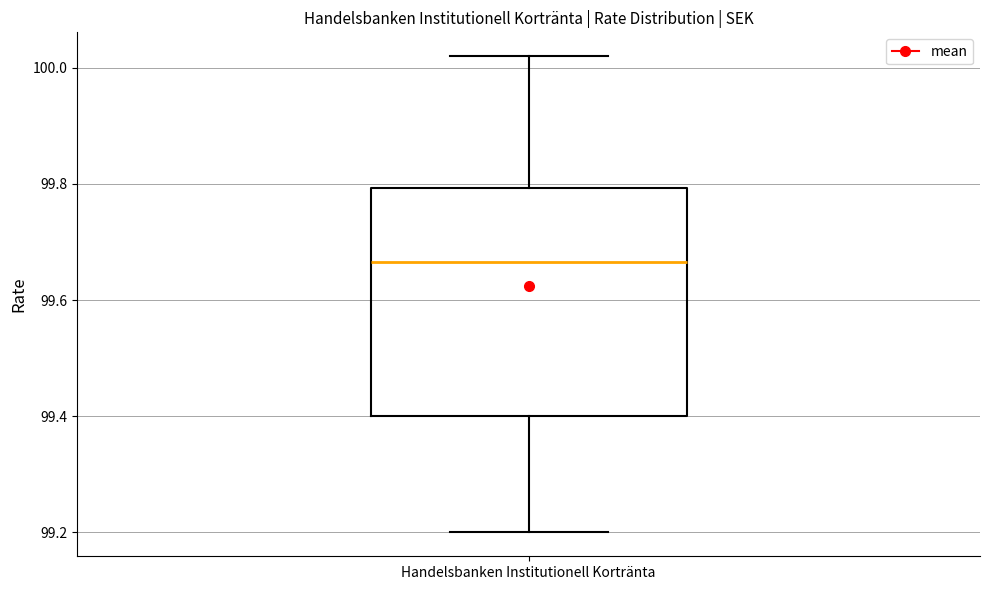

Transcribe this box plot: give where the median line is, the range the box spans, and where the two whiskers end, as read against the y-axis. The values are not printed on the chart, so give them approximately, as read against the axis.

median 99.66, box 99.40 to 99.80, whiskers 99.20 to 100.02